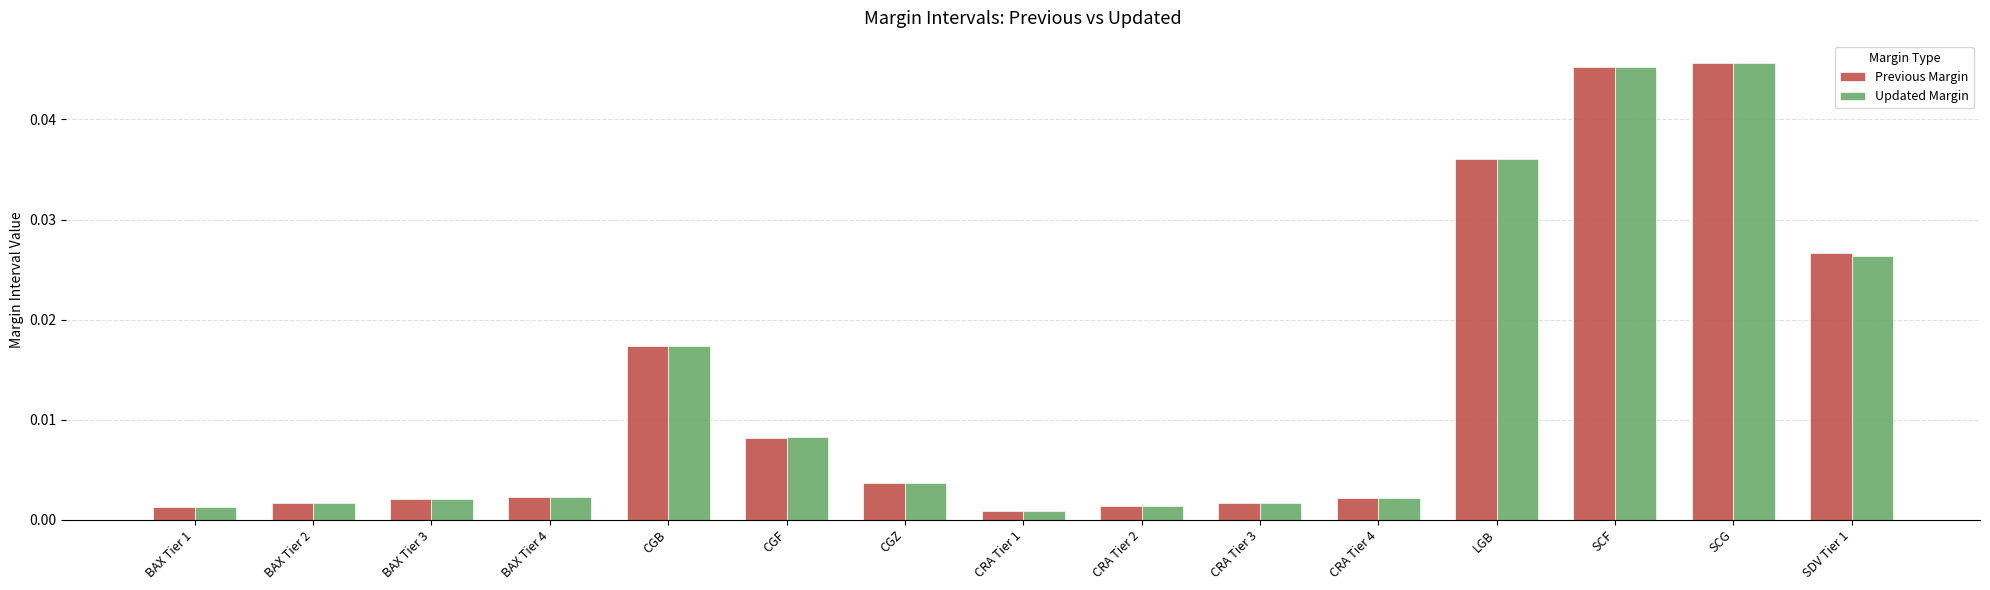

What are all the series names shown in the legend?

Previous Margin, Updated Margin